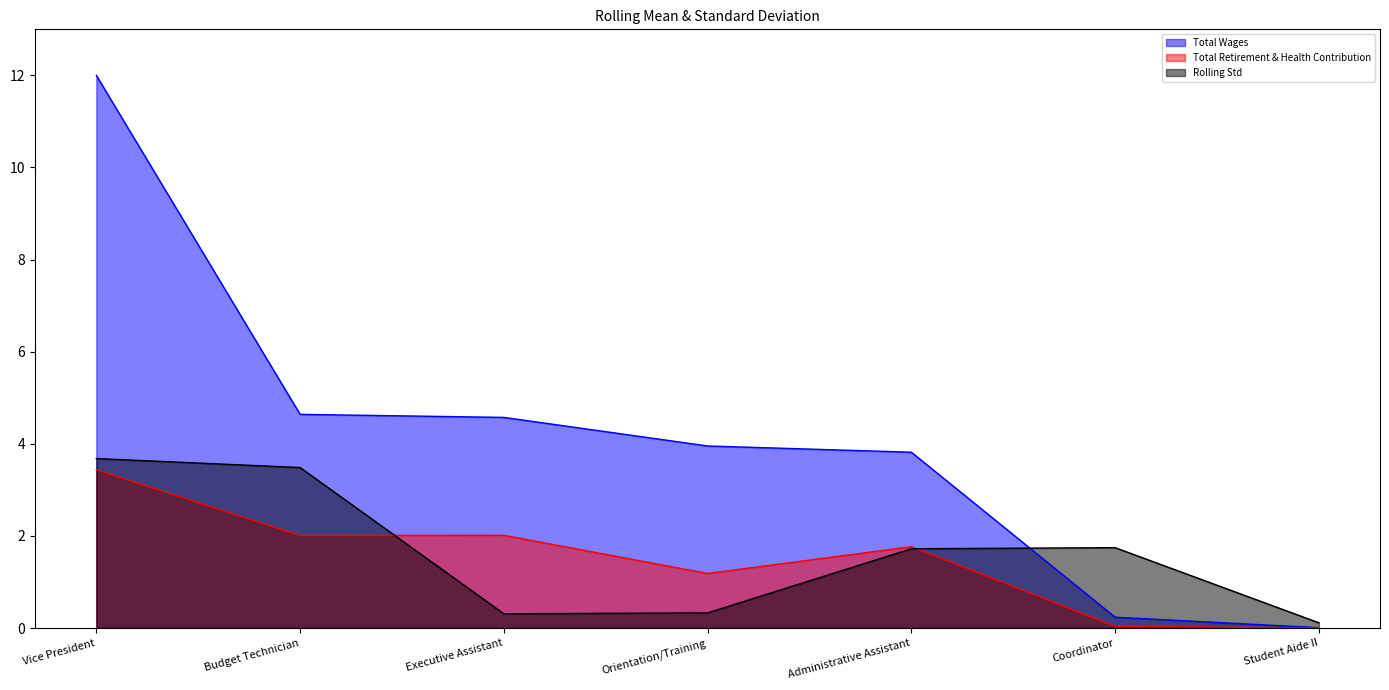

How many values in the Total Retirement & Health Contribution series exceed 1?

5